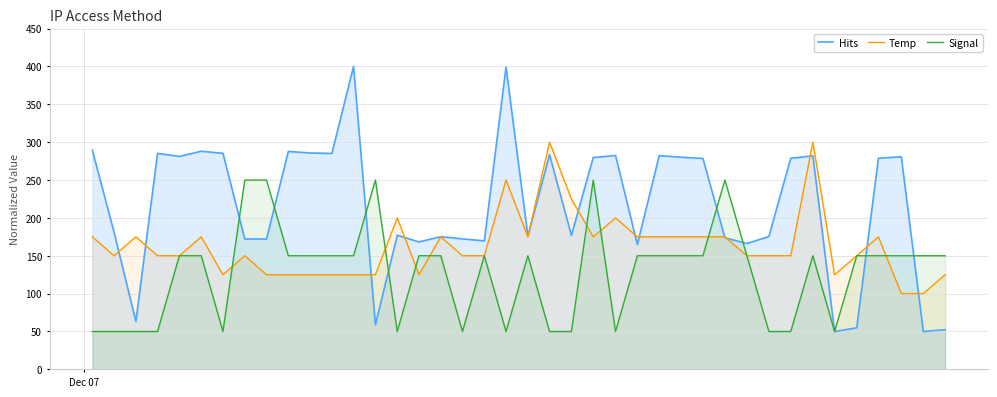

After their last crossing, which series has the higher values: Hits or Signal?

Signal